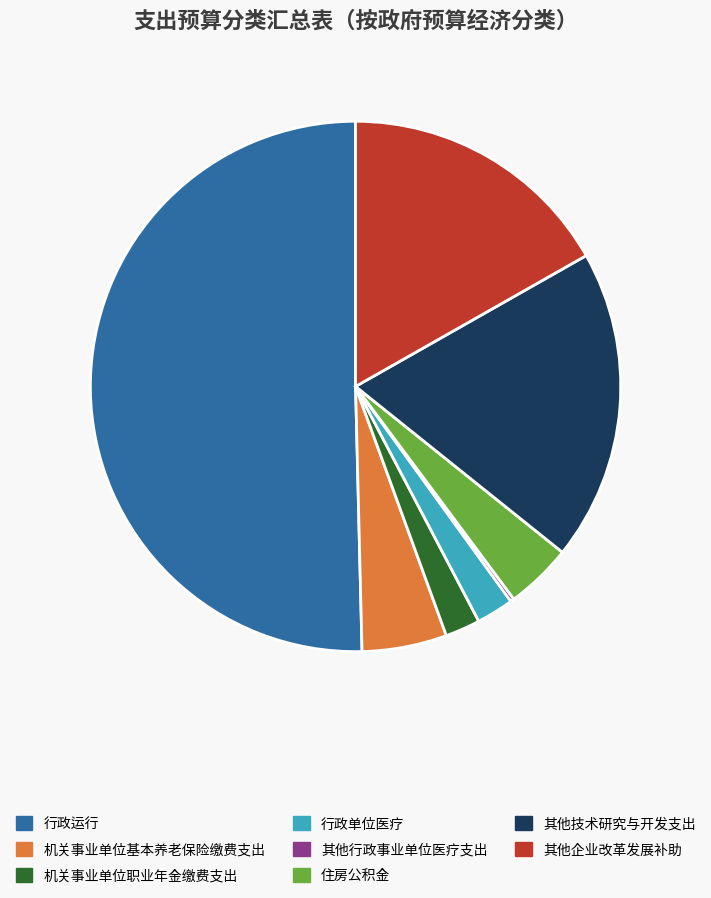

Do 住房公积金 and 其他企业改革发展补助 together represent more than half of the pie?

No